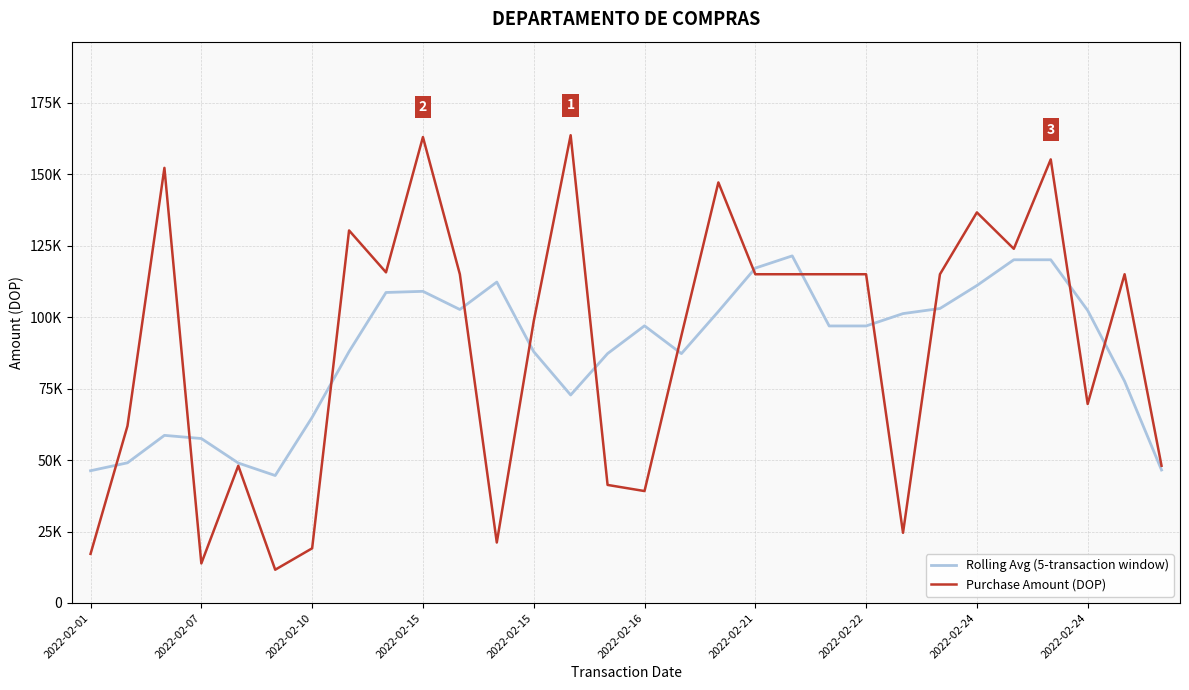

Does the chart display data point markers on the line(s)?

No